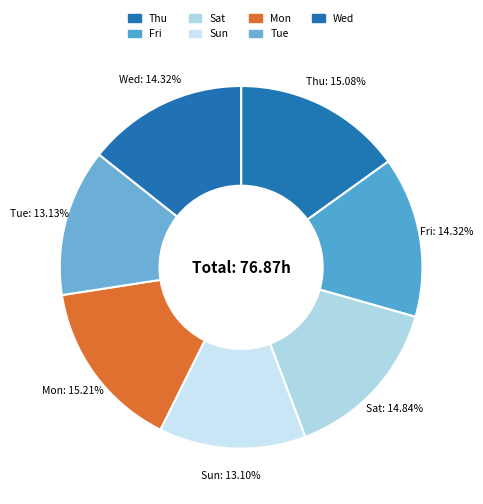

What percentage do Tue and Fri together represent?

27.4%